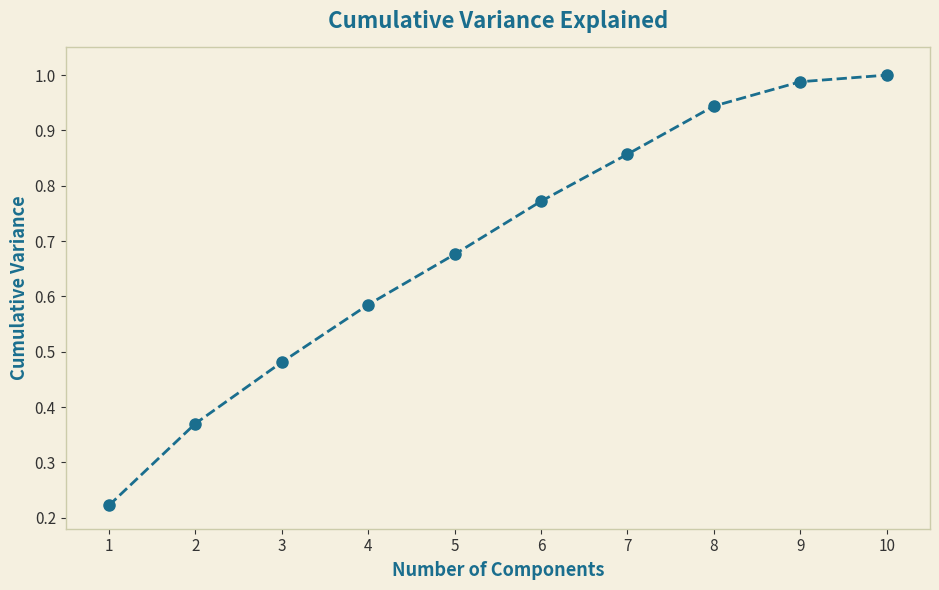

Which label corresponds to the largest value in the chart?

10